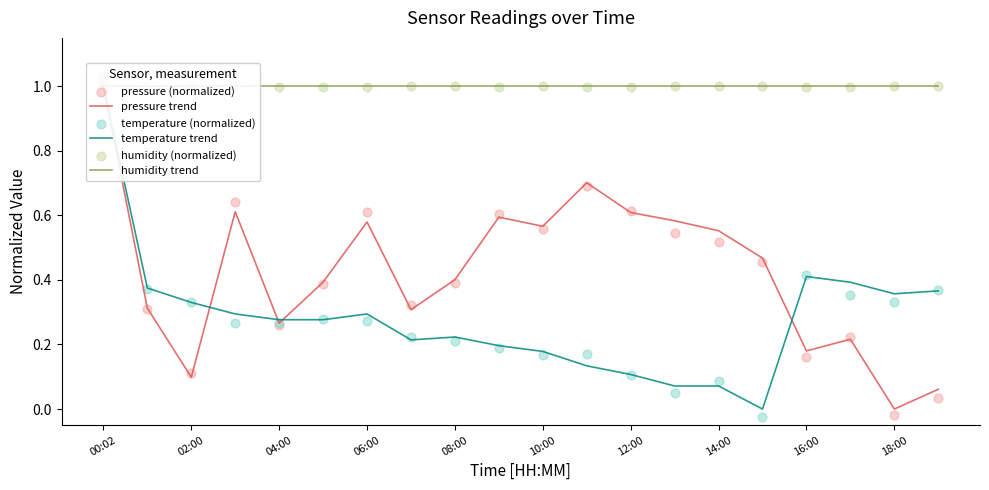

Which series reaches the maximum Y coordinate?

temperature (normalized)